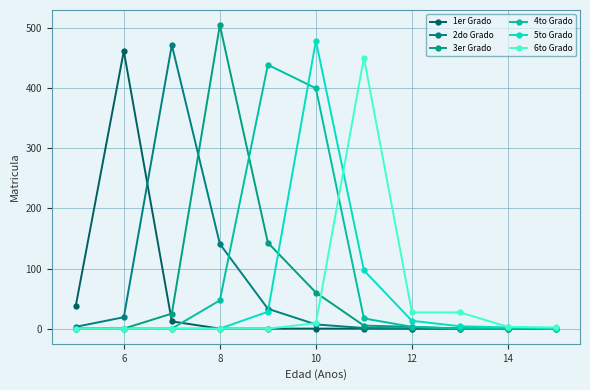

How many distinct data groups are displayed?

6